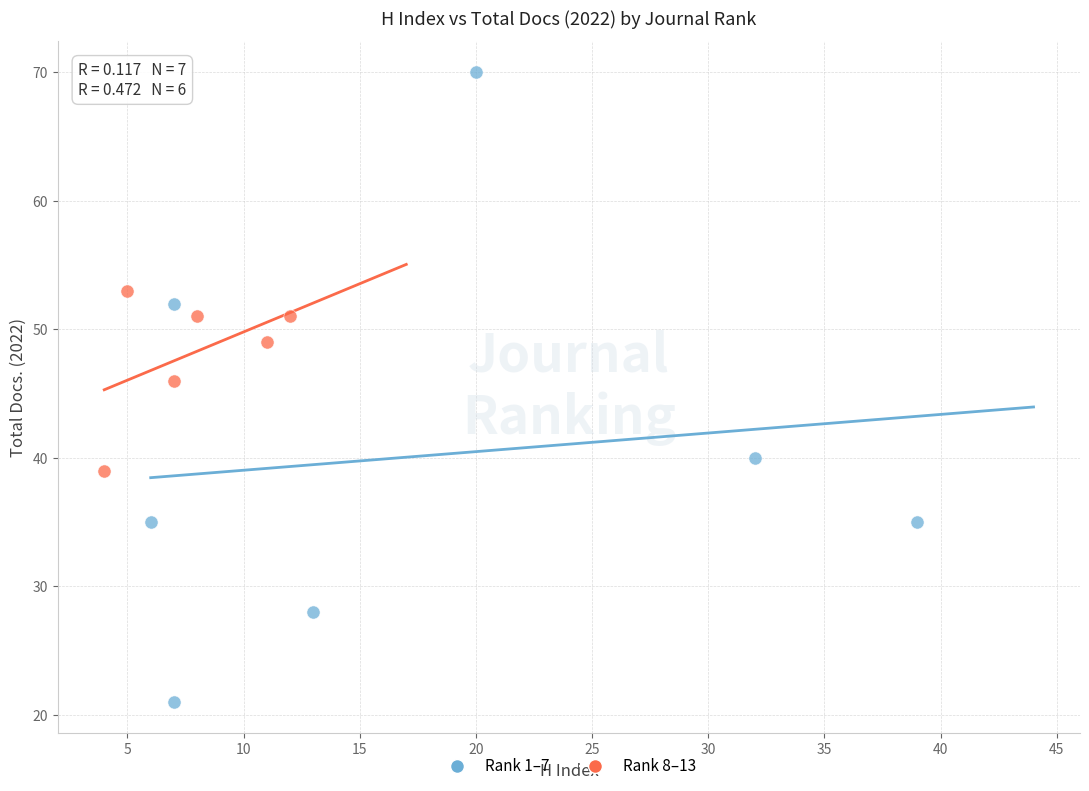

Which series reaches the maximum Y coordinate?

Rank 1–7